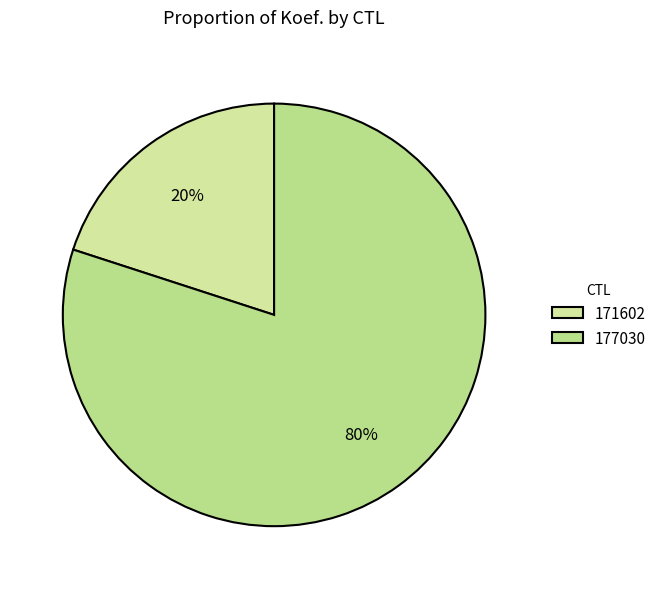

Rank the categories by value from highest to lowest.

177030, 171602